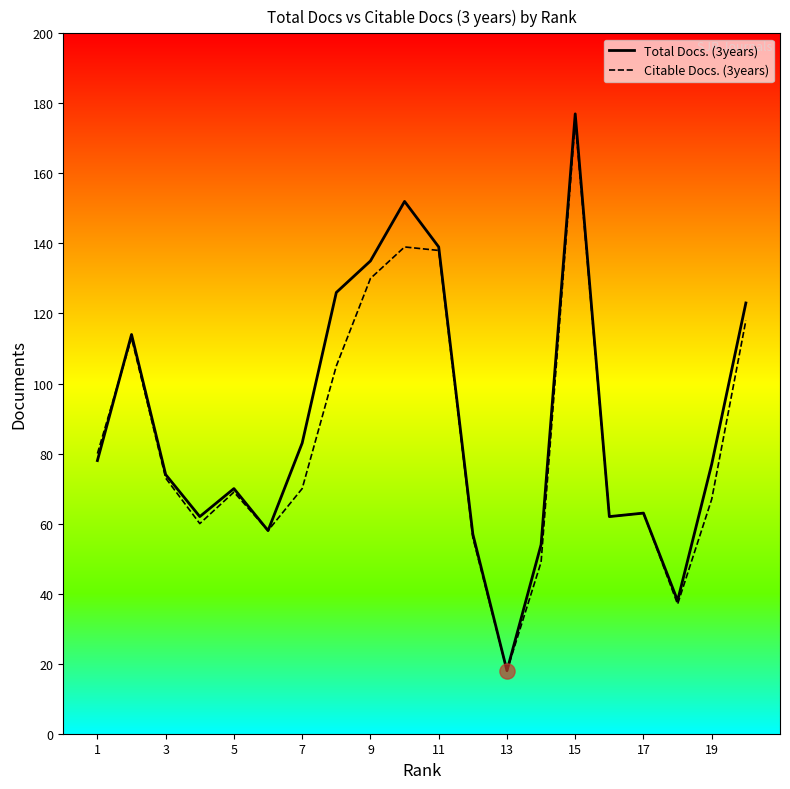

Which series reaches the minimum Y coordinate?

Total Docs. (3years)